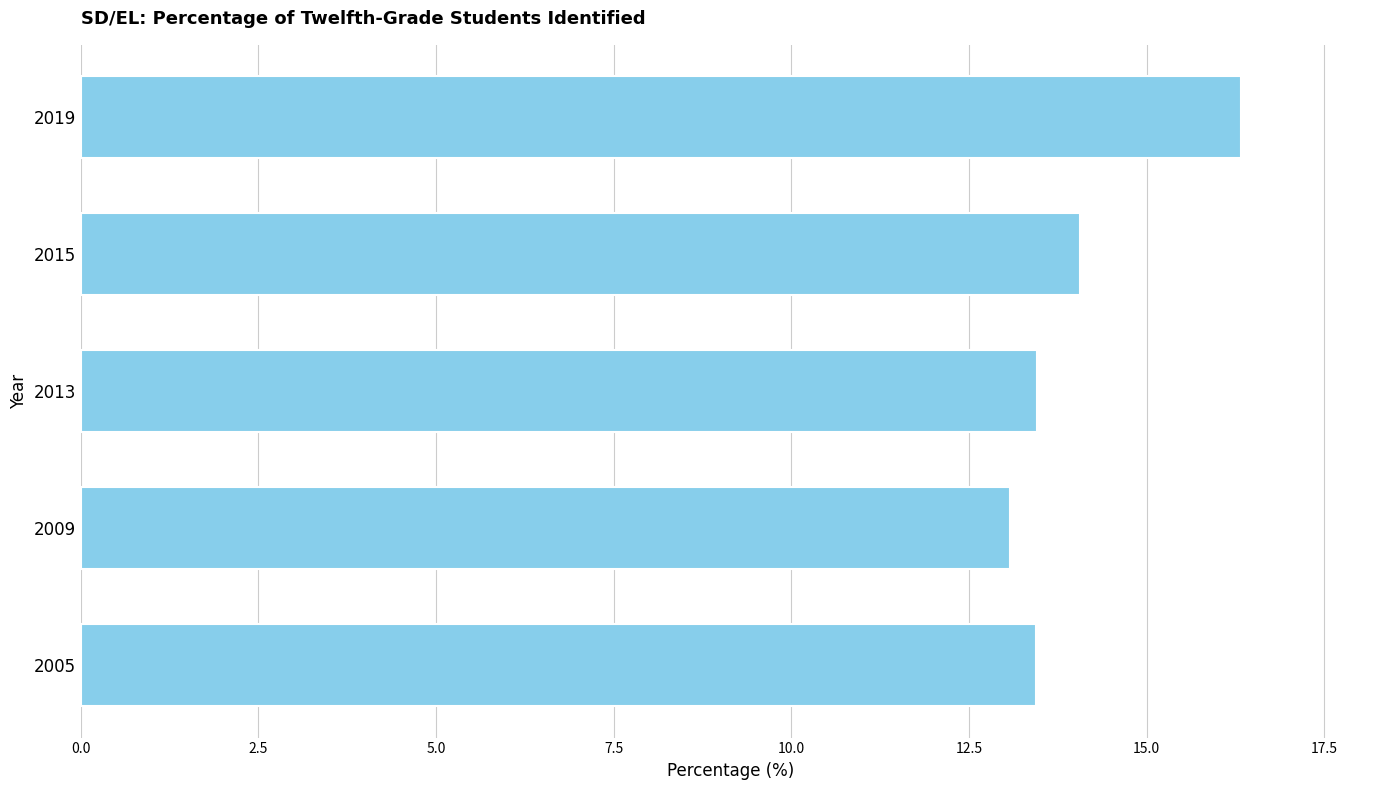

What is the sum of all values?

70.4